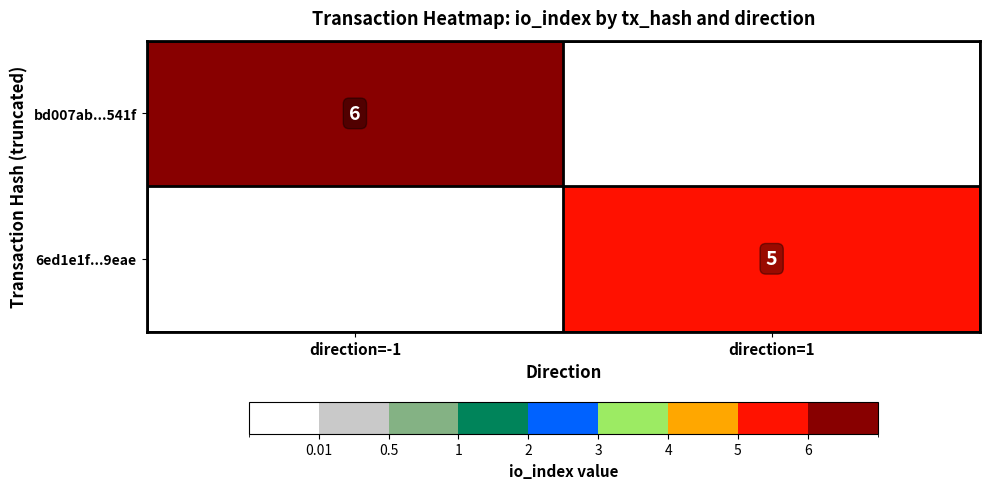

List the series in order of their overall mean, lowest first.

6ed1e1f...9eae, bd007ab...541f